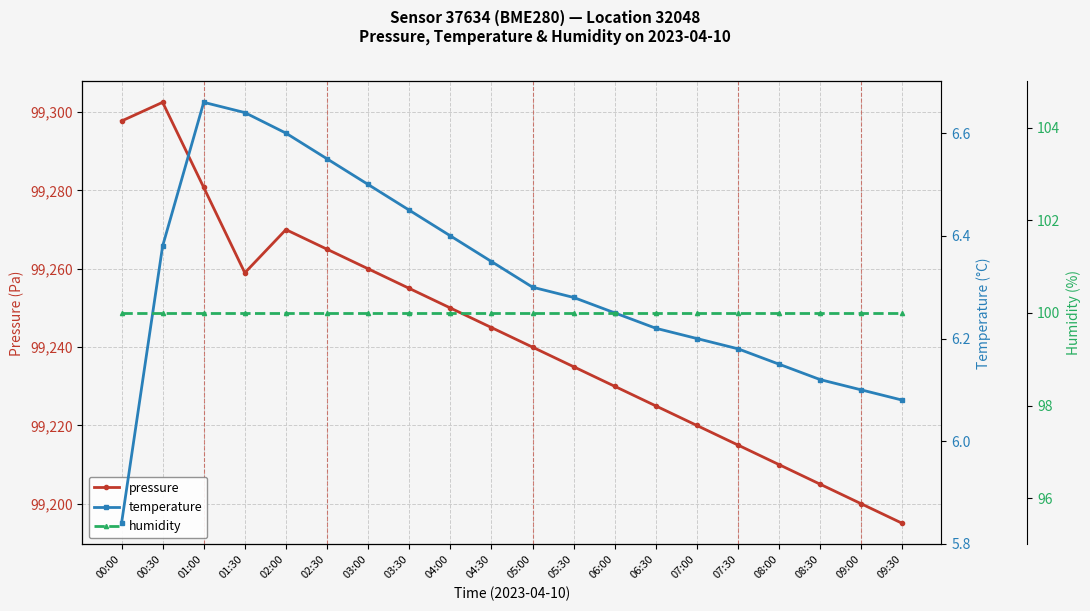

True or false: temperature and humidity intersect in this chart.

False